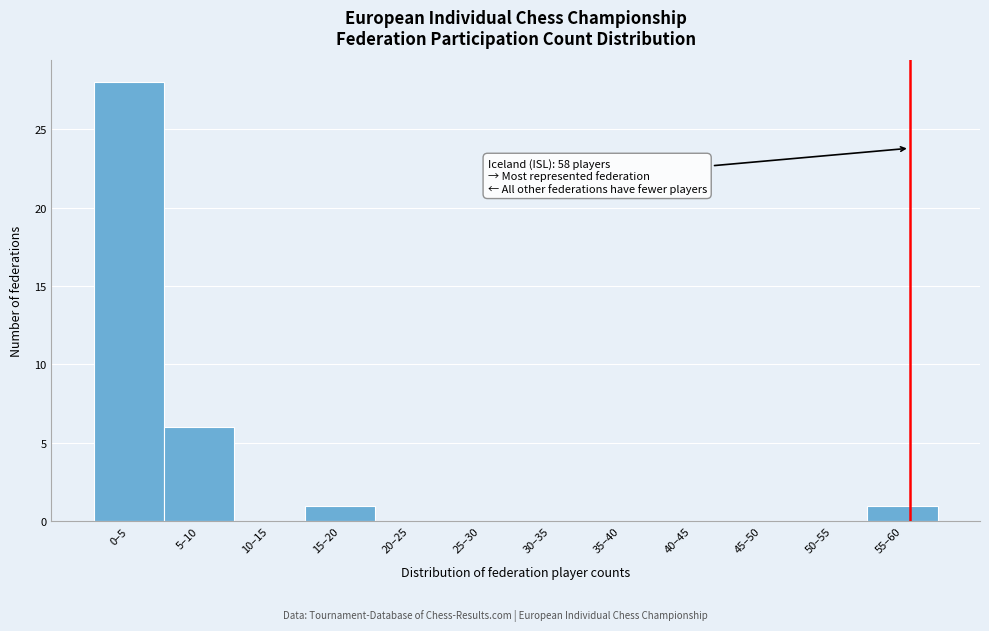

Reading left to right, extract all data points from this chart.

0–5=28	5–10=6	10–15=0	15–20=1	20–25=0	25–30=0	30–35=0	35–40=0	40–45=0	45–50=0	50–55=0	55–60=1